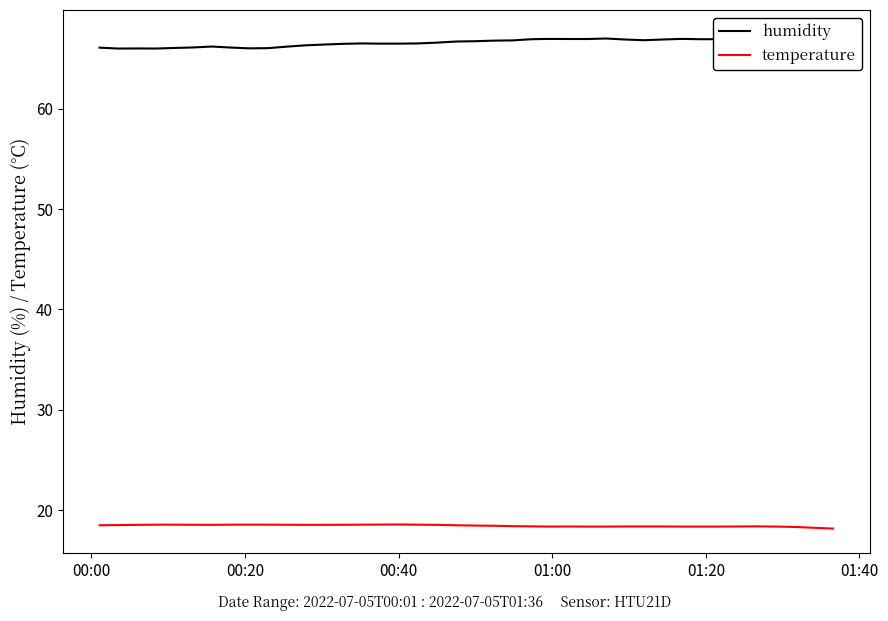

What are all the series names shown in the legend?

humidity, temperature